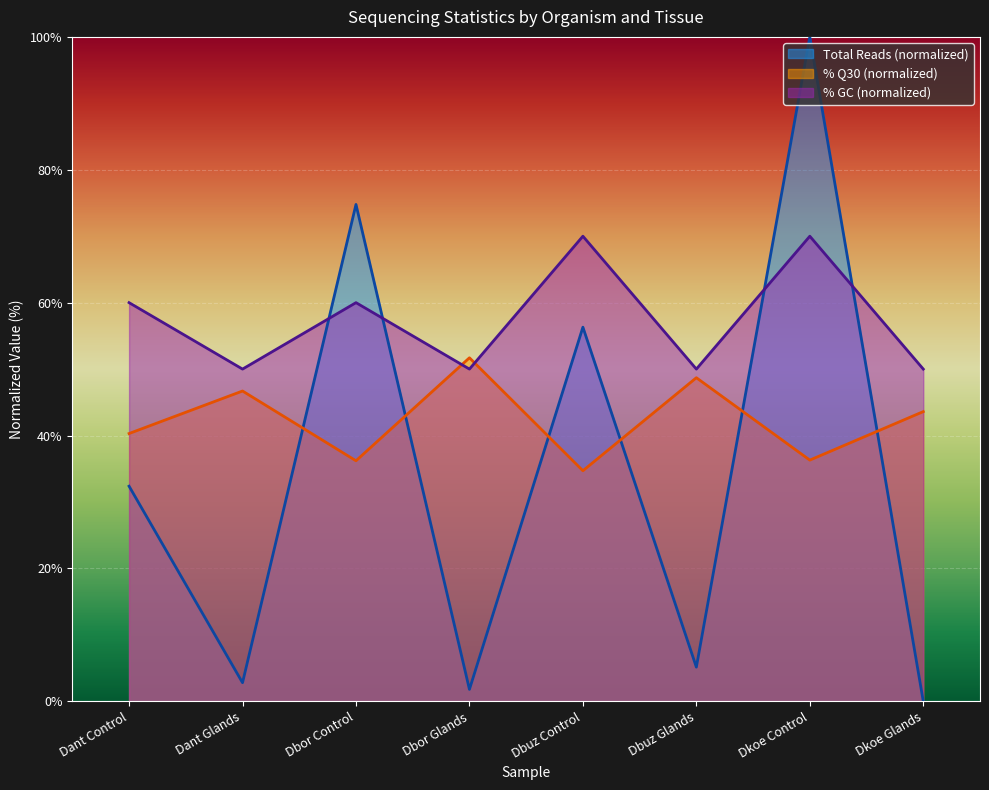

Reading left to right, extract all data points from this chart.

Total Reads: 32.4	2.8	74.8	1.8	56.3	5.1	100.0	0.0
% Q30: 40.3	46.7	36.2	51.7	34.7	48.7	36.3	43.6
% GC: 60.0	50.0	60.0	50.0	70.0	50.0	70.0	50.0